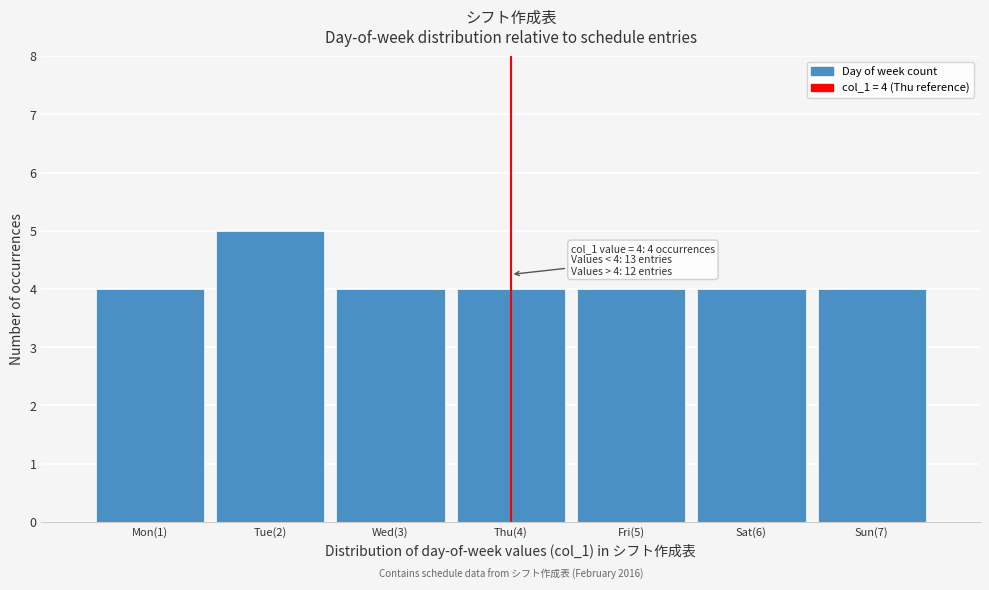

Reading left to right, extract all data points from this chart.

Mon(1)=4	Tue(2)=5	Wed(3)=4	Thu(4)=4	Fri(5)=4	Sat(6)=4	Sun(7)=4